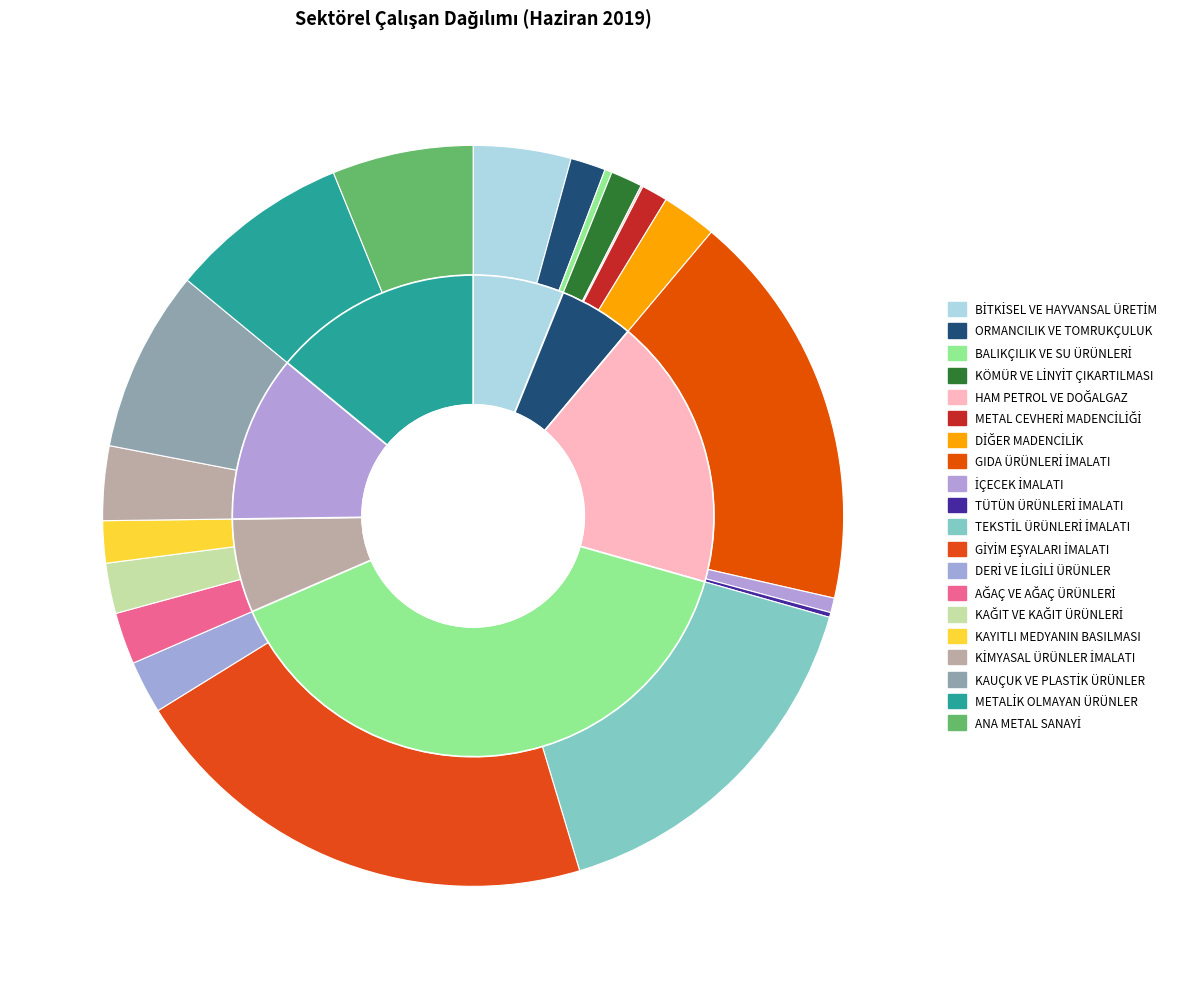

How many slices are in this pie chart?

20